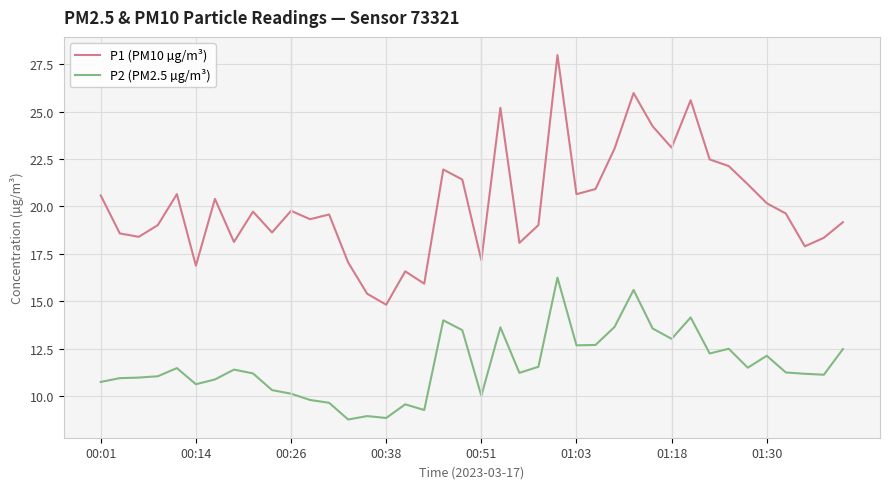

What is the minimum value shown in the chart?

8.8